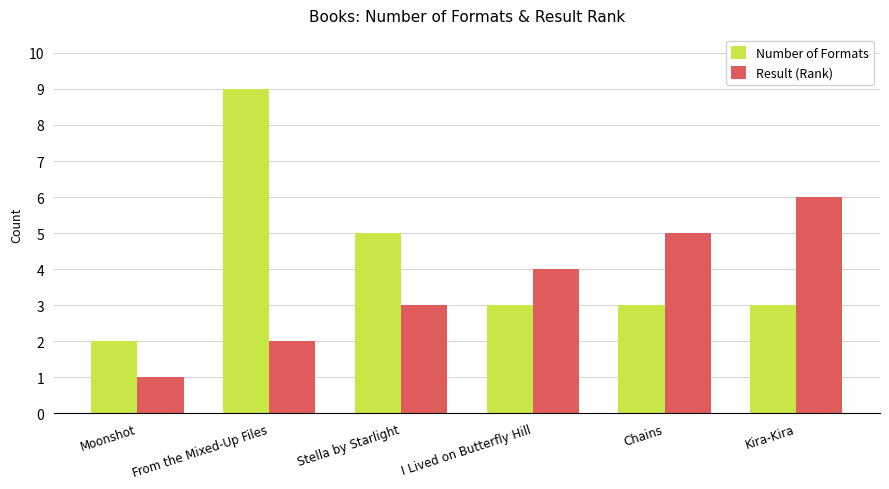

What is the minimum value for Result (Rank)?

1